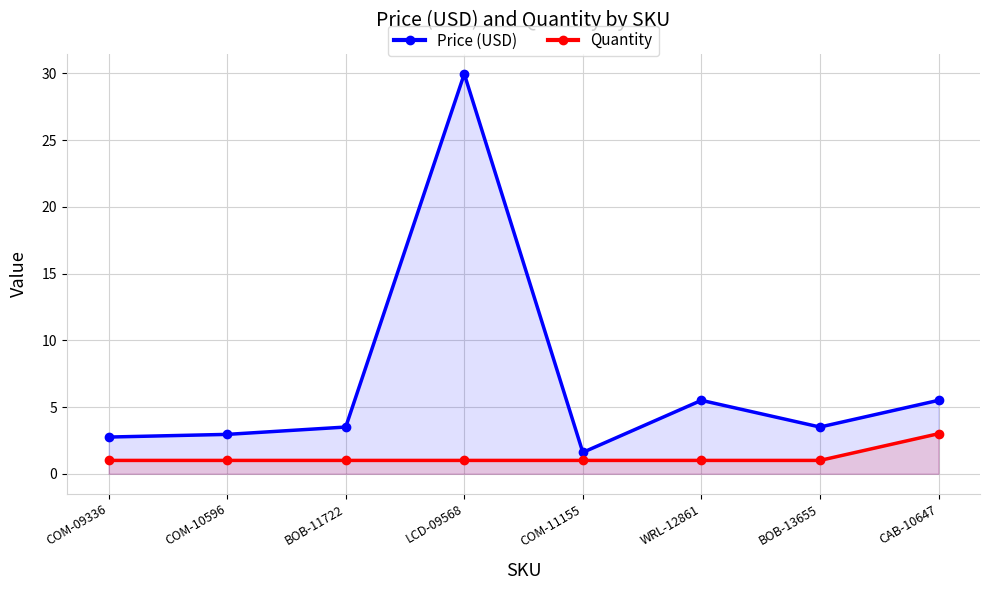

How many values in the Price (USD) series are below 3?

3